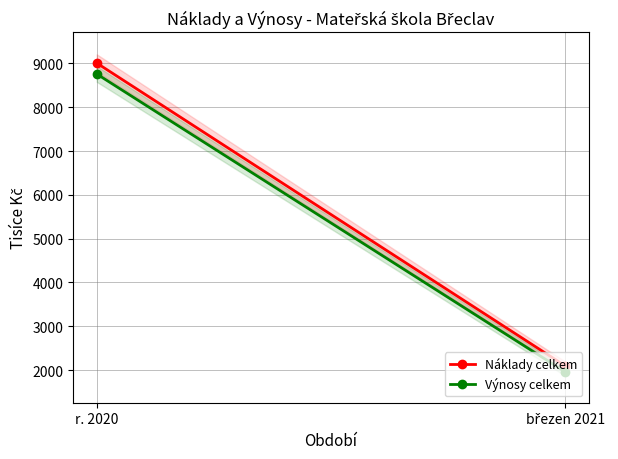

Reading left to right, what are all the values shown in this chart?

Náklady celkem: r. 2020=9007	březen 2021=2097
Výnosy celkem: r. 2020=8758	březen 2021=1961